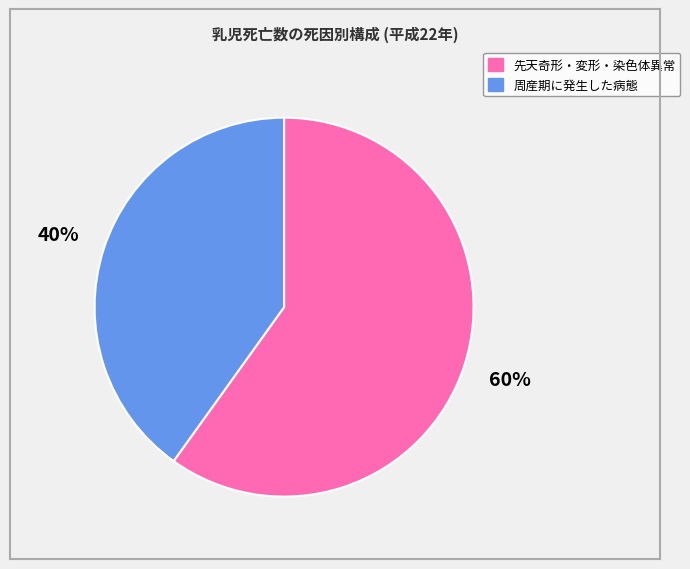

To the nearest percent, what is the average slice percentage?

50%